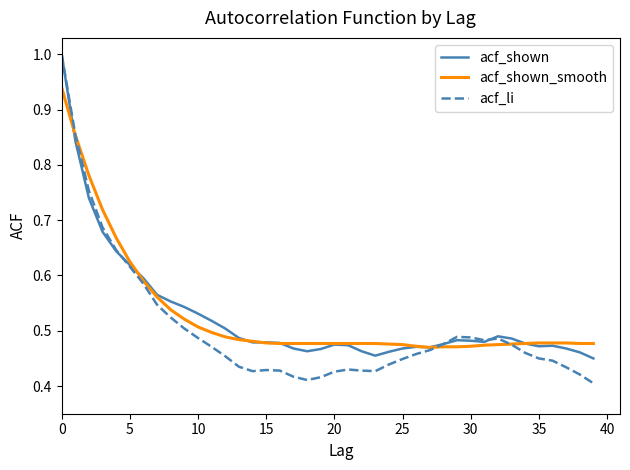

Which series has the widest spread of values?

acf_li